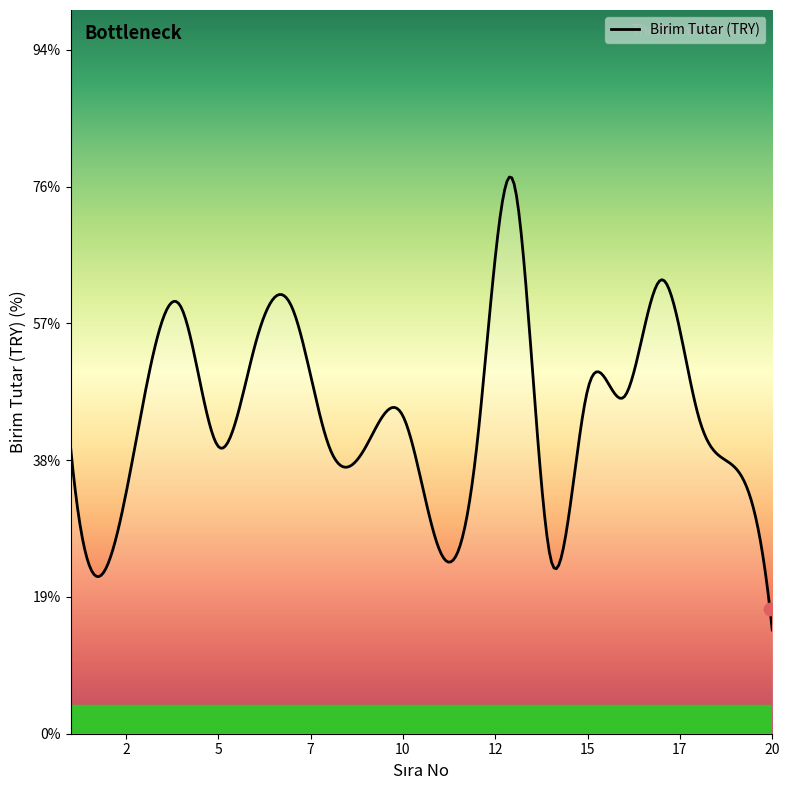

Does the chart have visible grid lines?

No